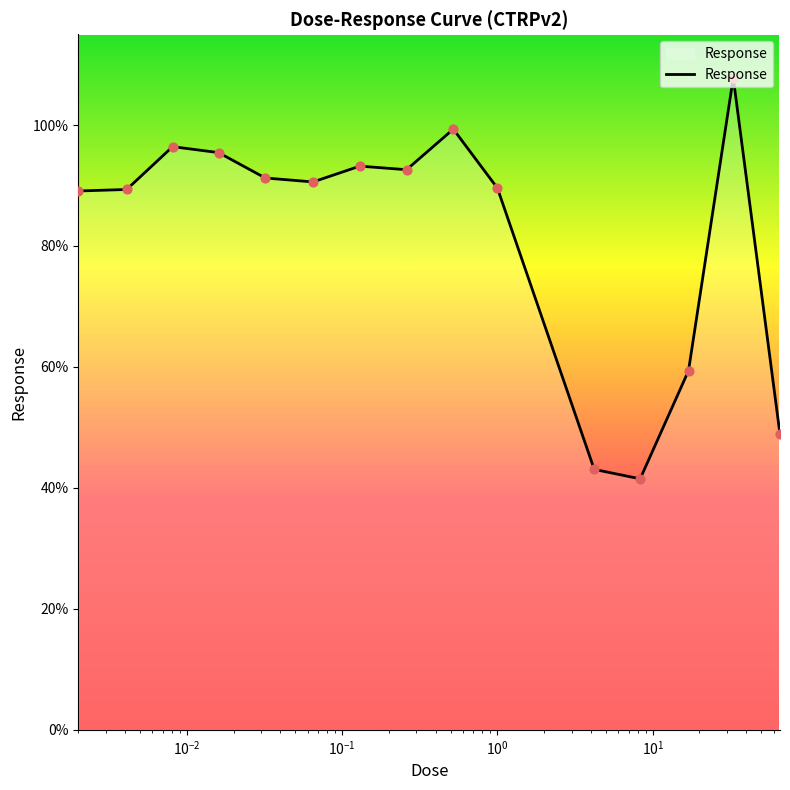

What is the smallest value displayed?

41.5